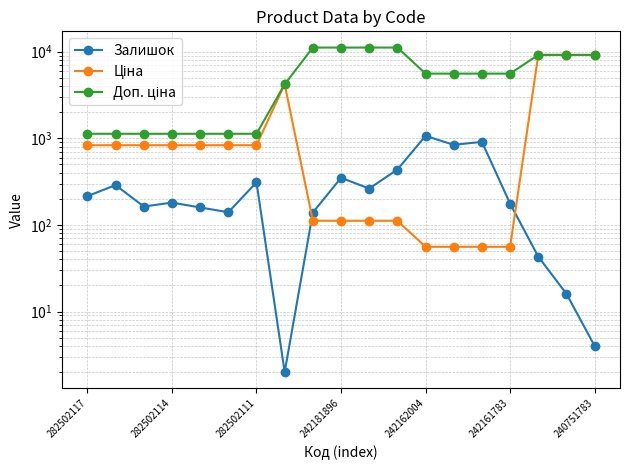

Rank the series by their average value, from highest to lowest.

Доп. ціна, Ціна, Залишок